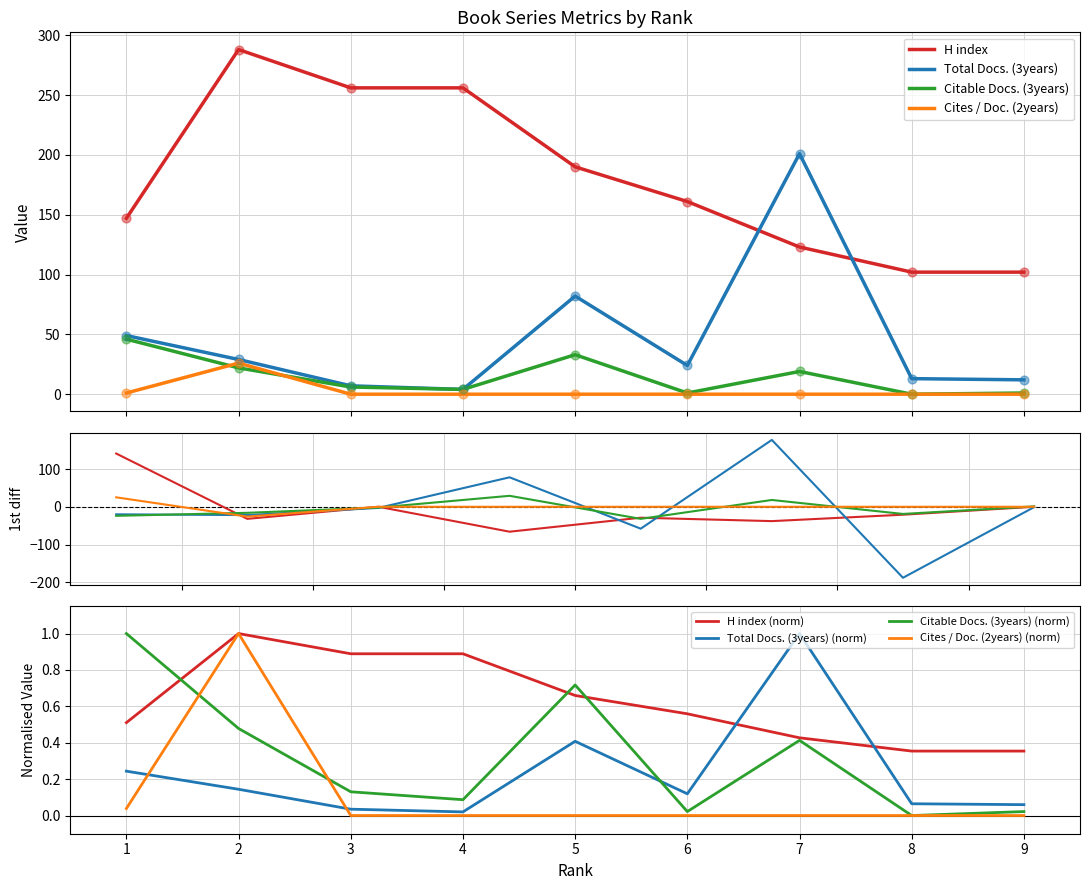

At which category is the sum across all series the highest?

7